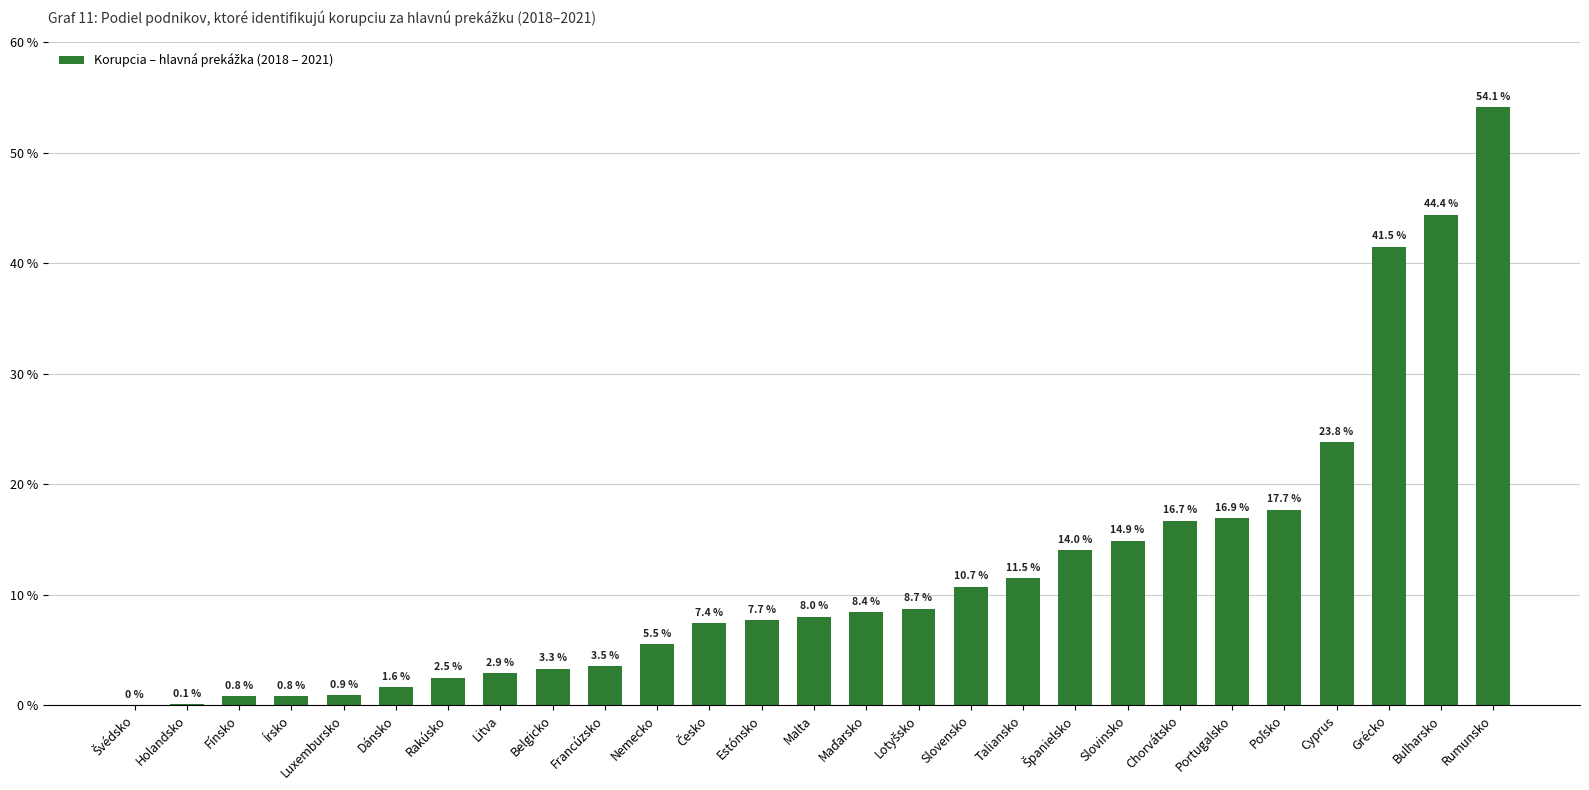

What is the sum of all values?

328.3